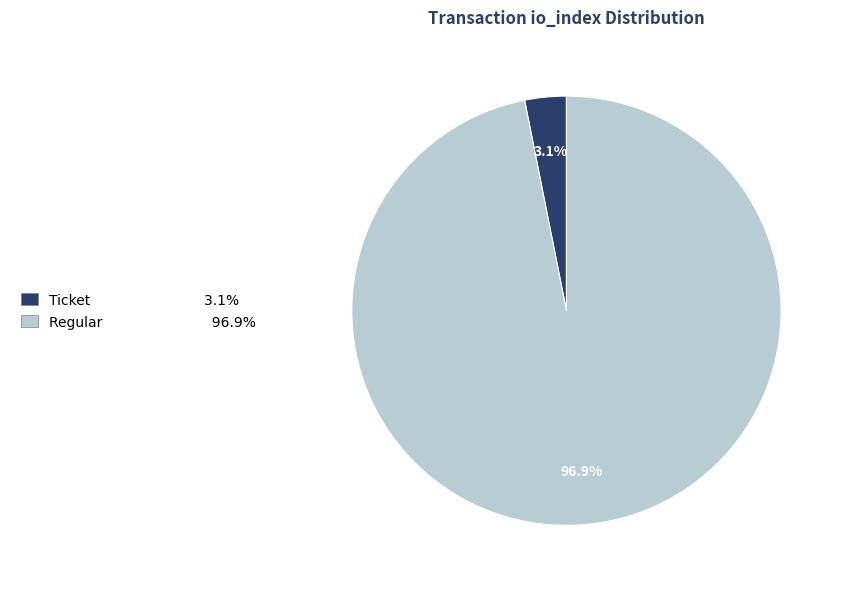

Is there any slice that represents more than half of the pie?

Yes